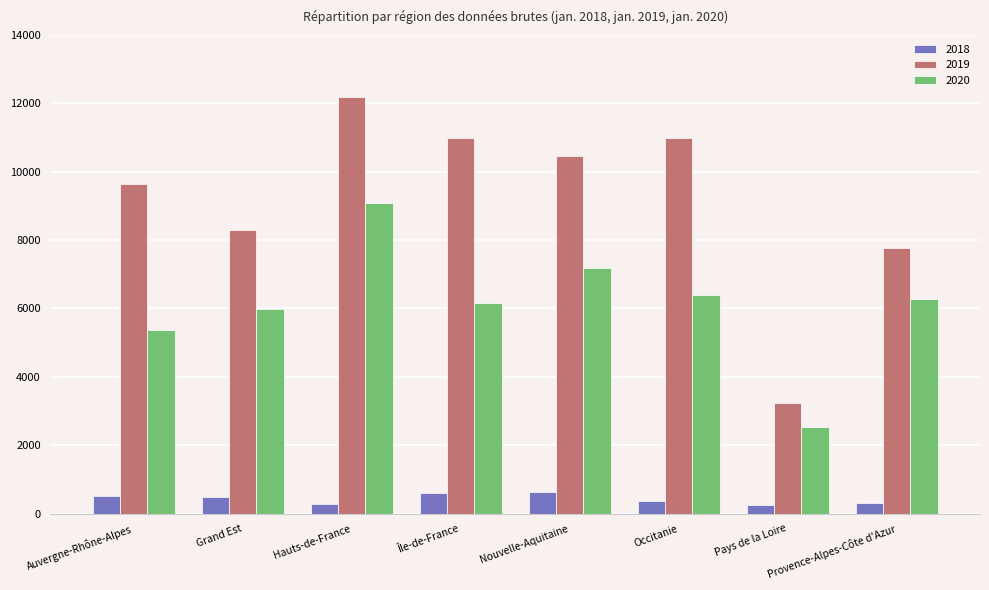

What position from the right is Provence-Alpes-Côte d'Azur?

1